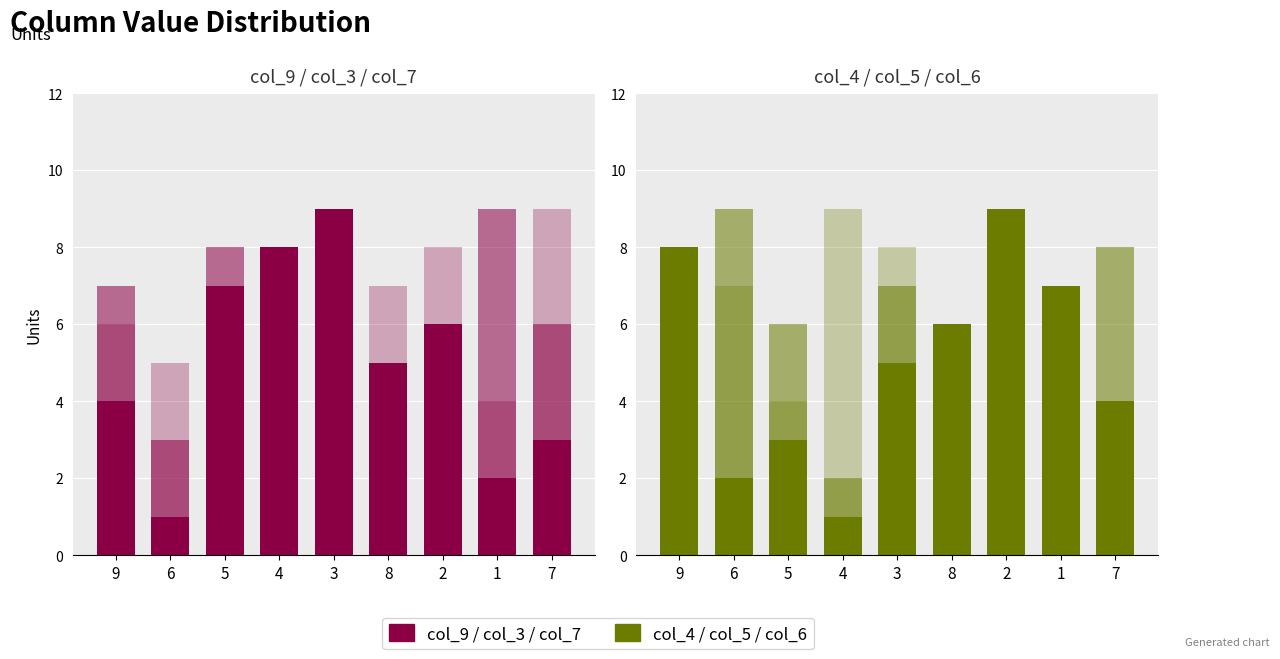

Reading left to right, transcribe all the data shown in this chart.

col_9 / col_3 / col_7: 9=4	6=1	5=7	4=8	3=9	8=5	2=6	1=2	7=3
col_3: 9=7	6=3	5=8	4=5	3=2	8=1	2=4	1=9	7=6
col_7: 9=6	6=5	5=2	4=3	3=1	8=7	2=8	1=4	7=9
col_4 / col_5 / col_6: 9=8	6=2	5=3	4=1	3=5	8=6	2=9	1=7	7=4
col_5: 9=1	6=9	5=6	4=2	3=7	8=4	2=5	1=3	7=8
col_6: 9=5	6=7	5=4	4=9	3=8	8=3	2=1	1=6	7=2